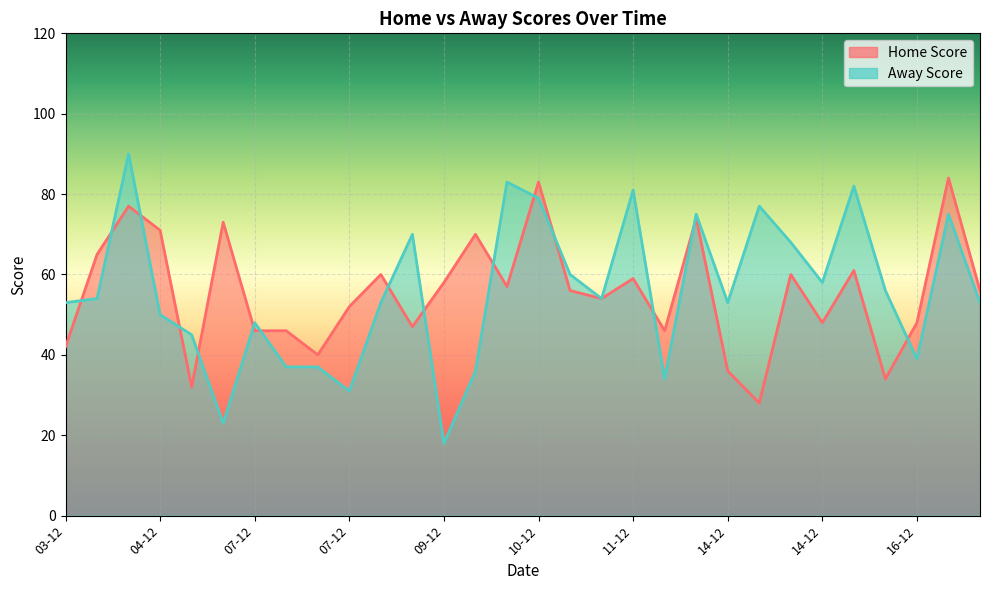

Reading left to right, extract all data points from this chart.

Home Score: 42	65	77	71	32	73	46	46	40	52	60	47	58	70	57	83	56	54	59	46	74	36	28	60	48	61	34	48	84	56
Away Score: 53	54	90	50	45	23	48	37	37	31	53	70	18	36	83	79	60	54	81	34	75	53	77	68	58	82	56	39	75	53